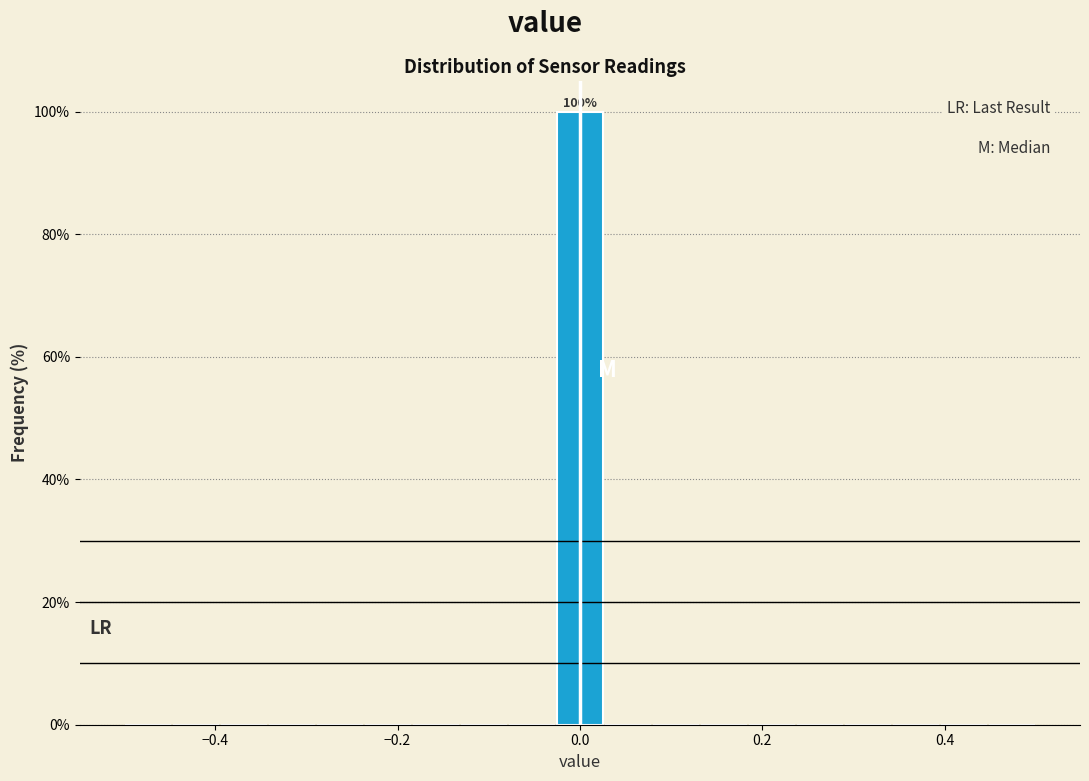

Around what value on the x-axis is the tallest bar? Give the approximate position of its centre, as read against the axis.

0.00